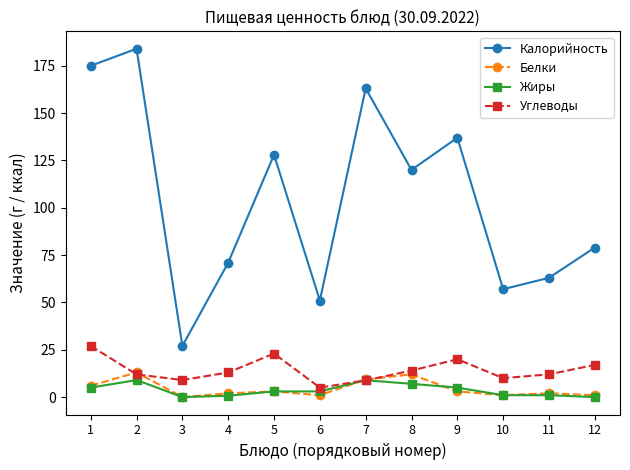

What is the value of the Углеводы point at the 8th from the left?

14.0